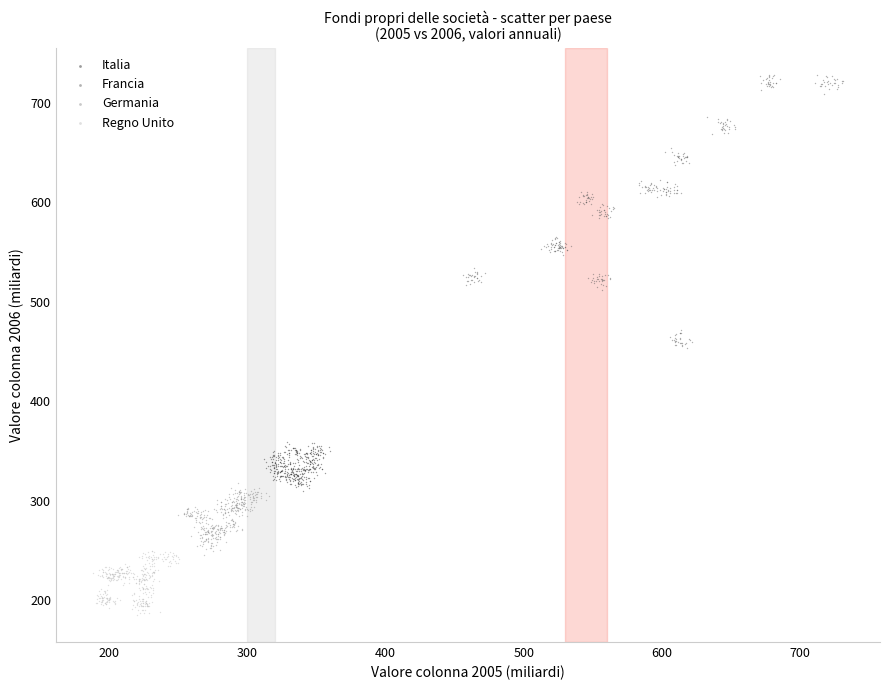

Which series contains the lowest Y value?

Regno Unito